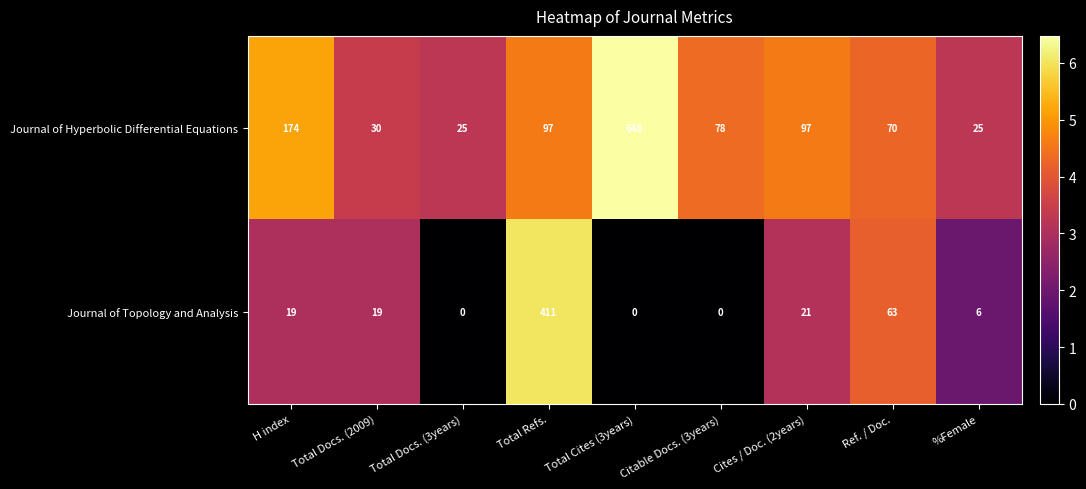

The Journal of Hyperbolic Differential Equations series shows 130 at Citable Docs. (3years). True or false?

False